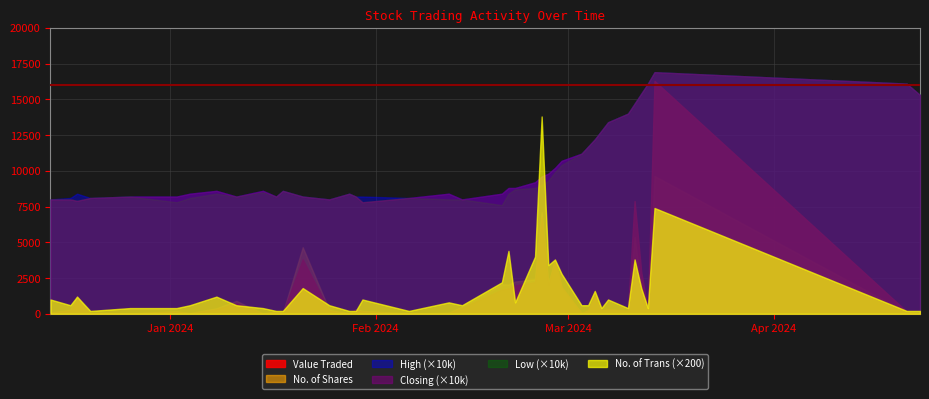

How many values in the Value Traded series are below 243?

19